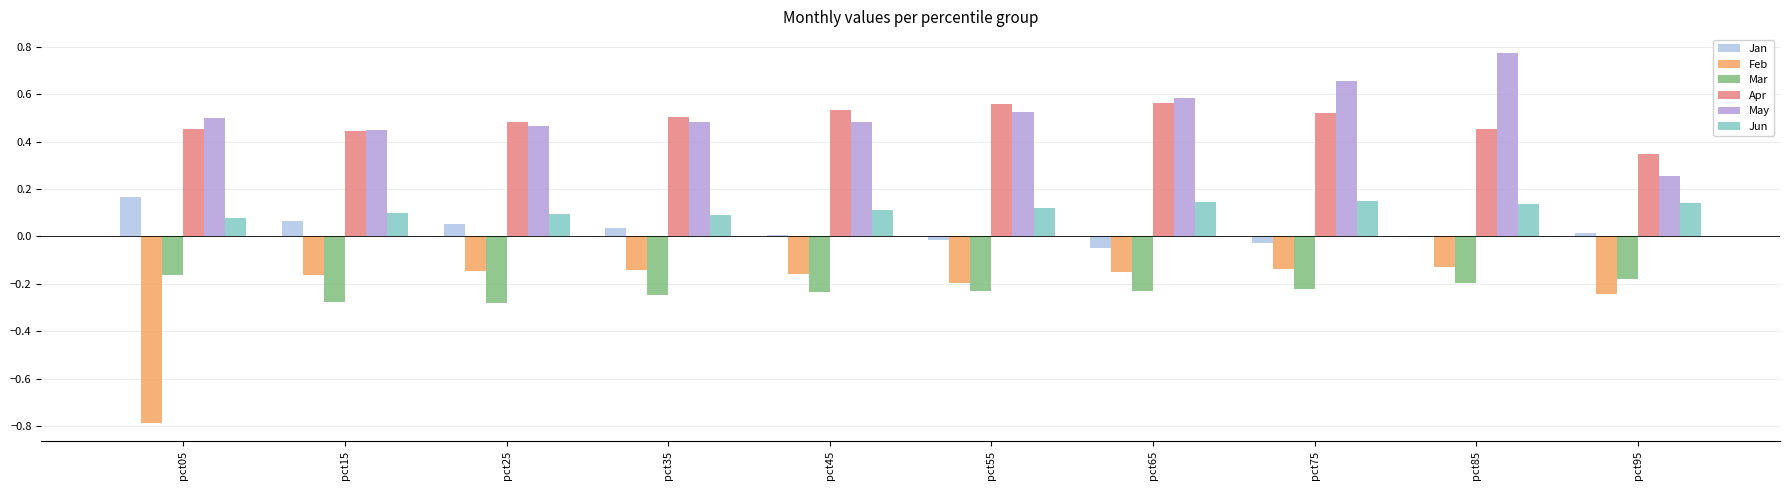

Which category has the highest value across all series?

pct85